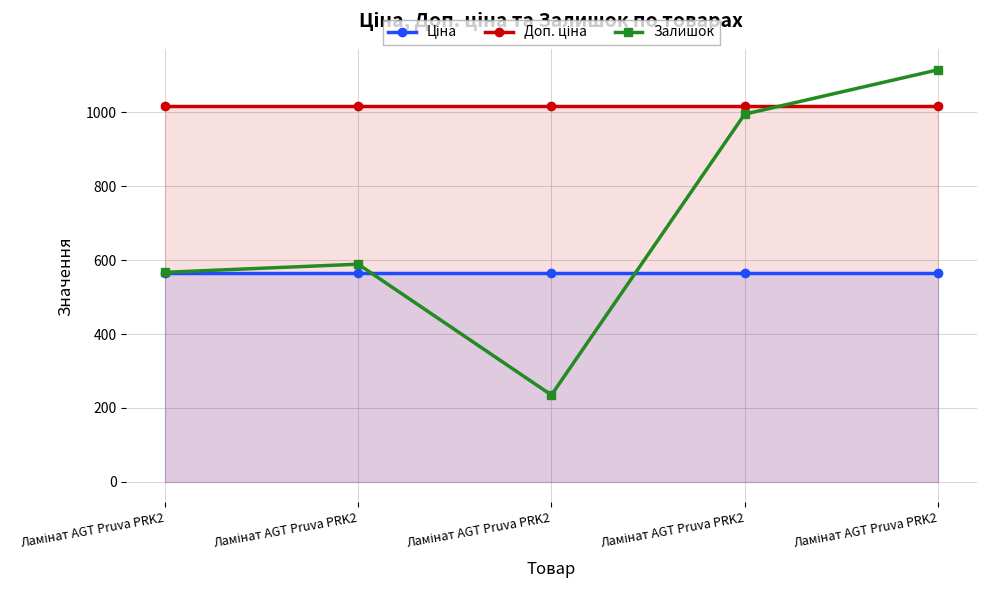

What is the total value across all series at Ламінат AGT Pruva PRK2?

2148.8